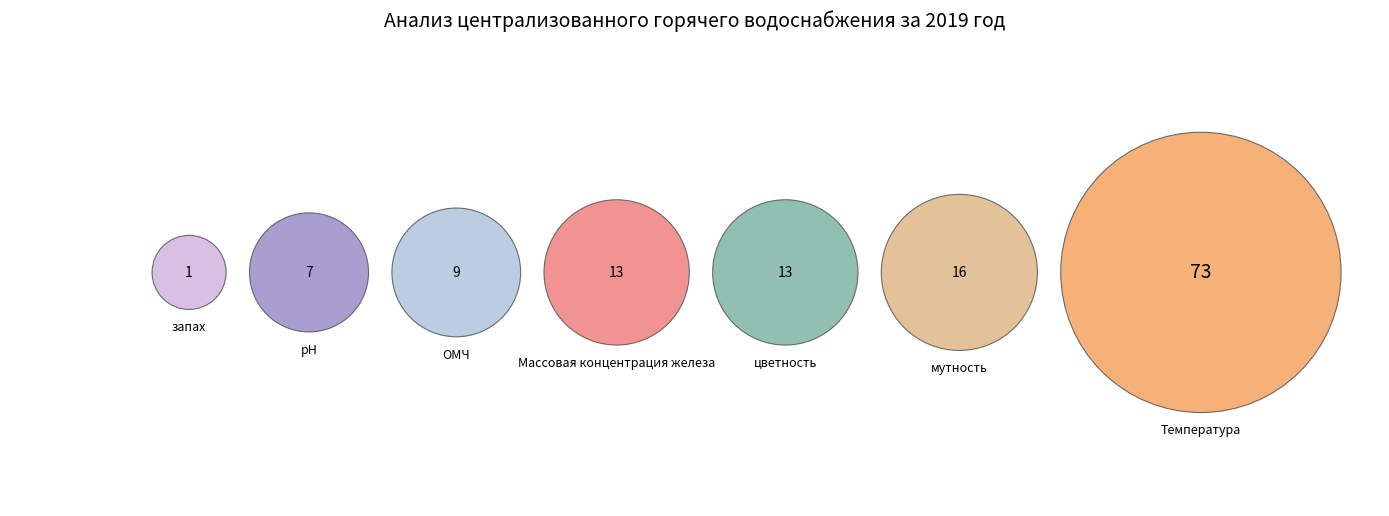

To the nearest percent, what is the difference between the largest and smallest slice percentages?

55%